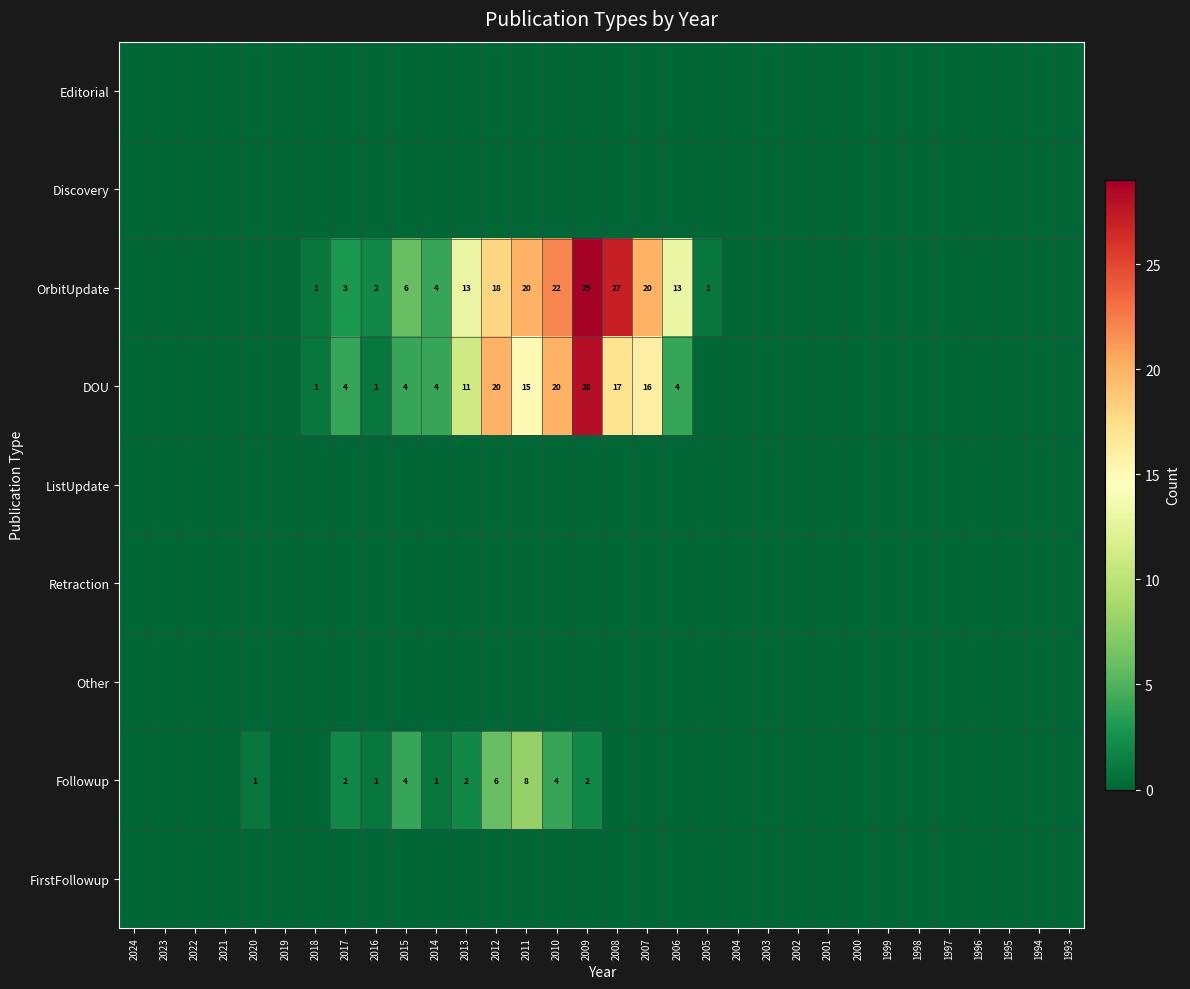

The OrbitUpdate series shows 6 at 2015. True or false?

True